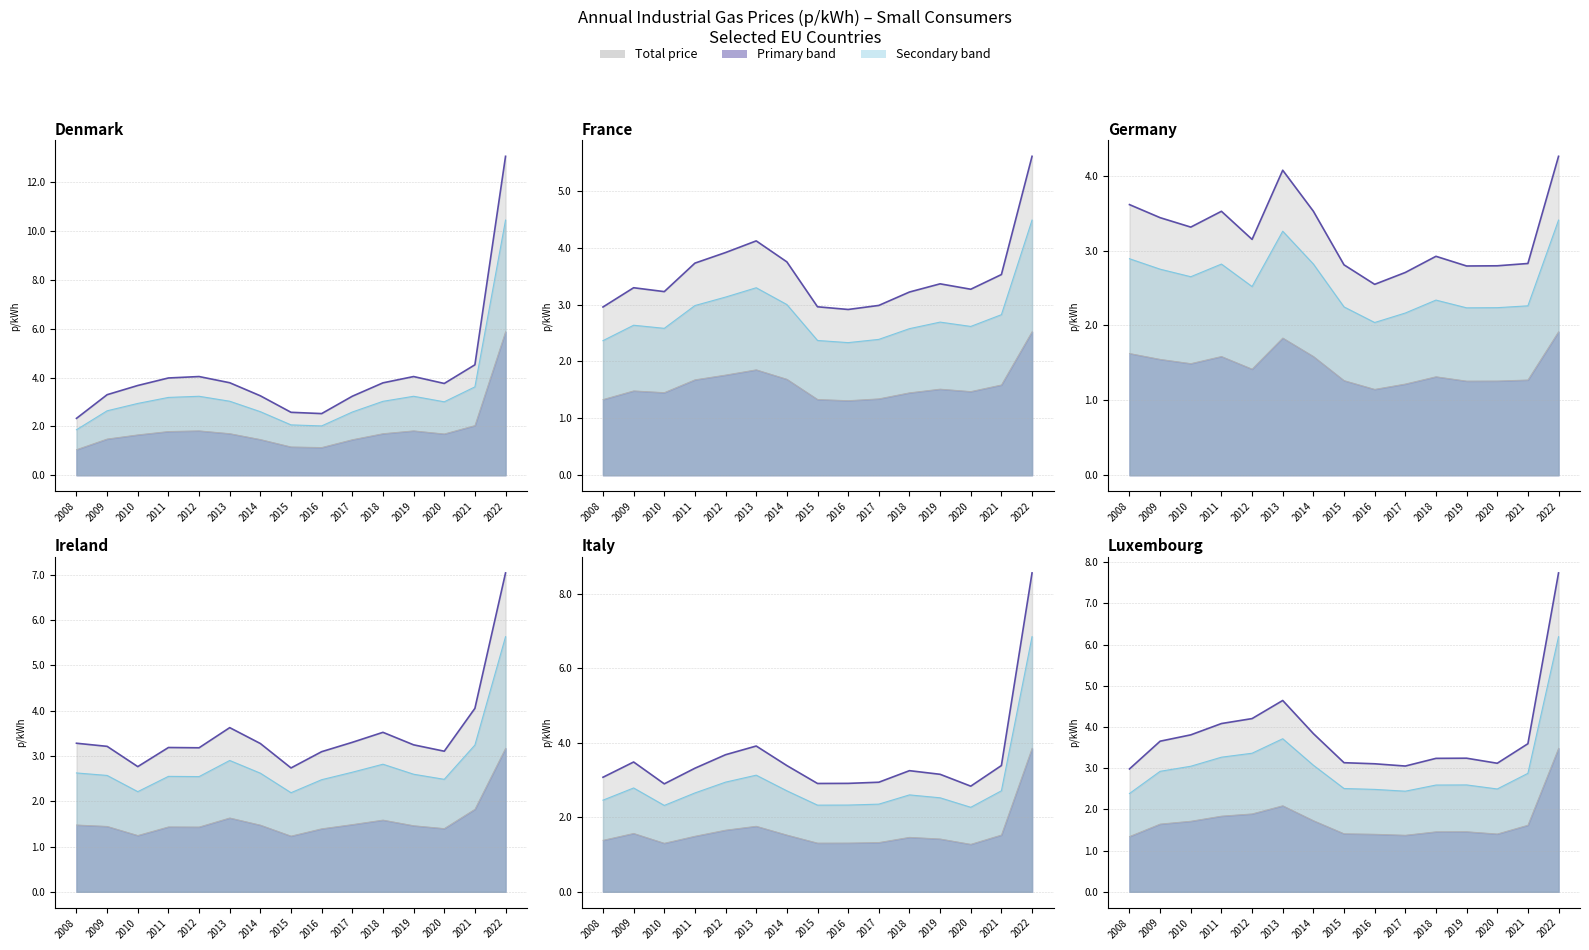

How many intersections are there between France and Denmark?

3